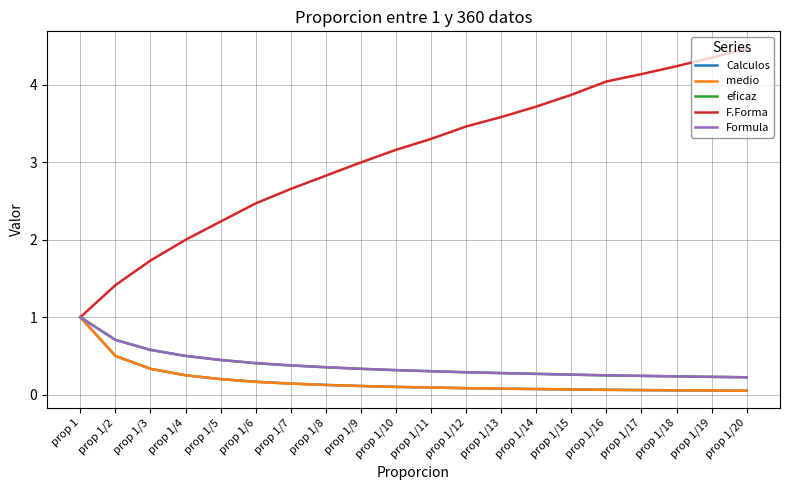

What is the maximum value shown in the chart?

4.5